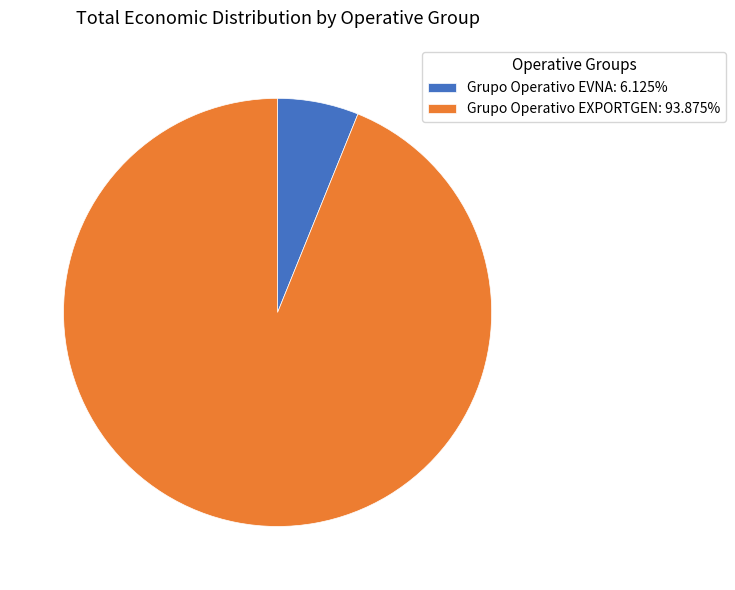

Count the number of slices in the pie.

2